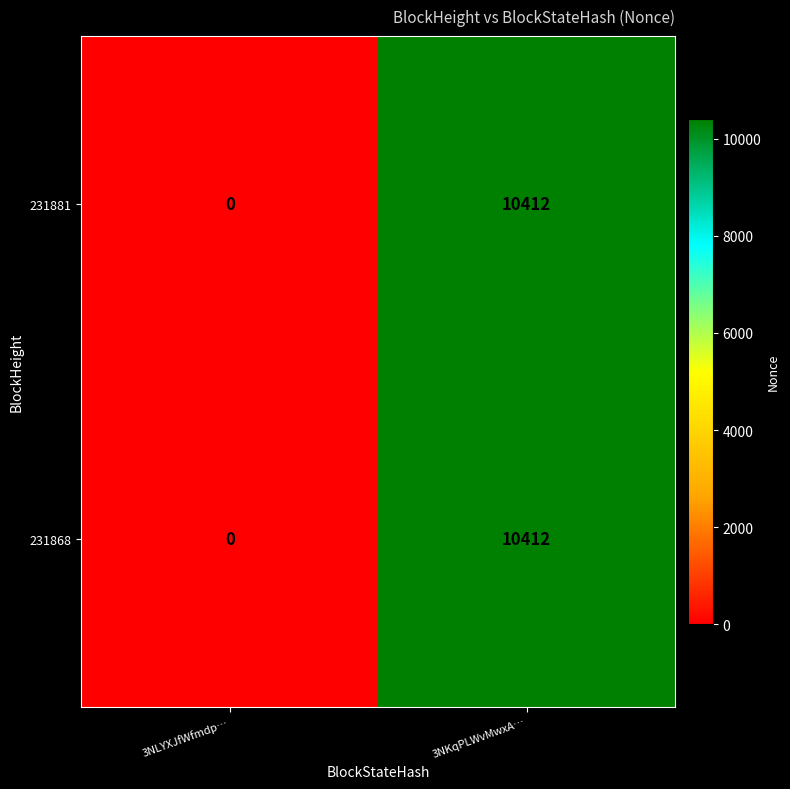

Count the number of data series in this chart.

2